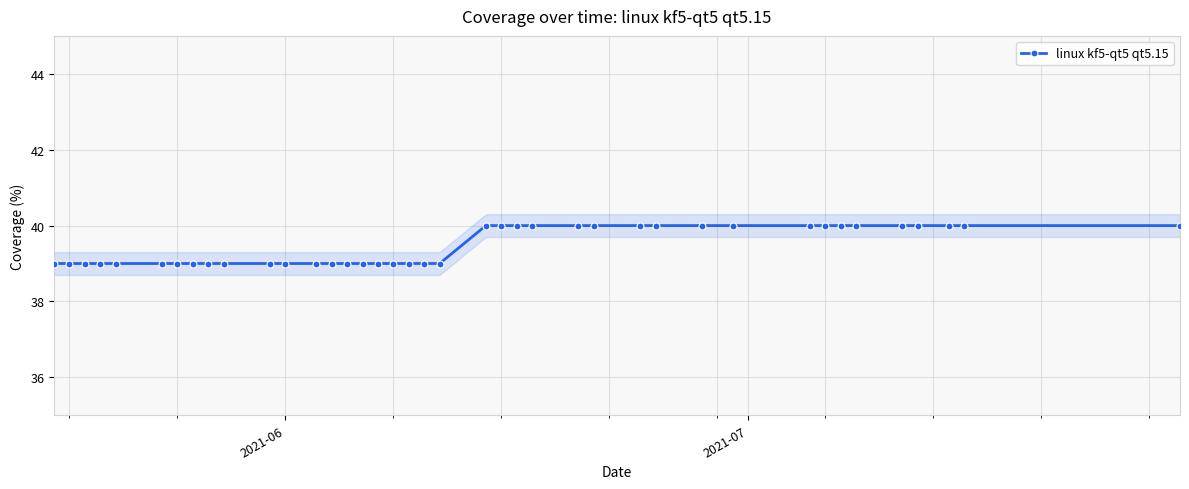

What is the greatest value displayed?

40